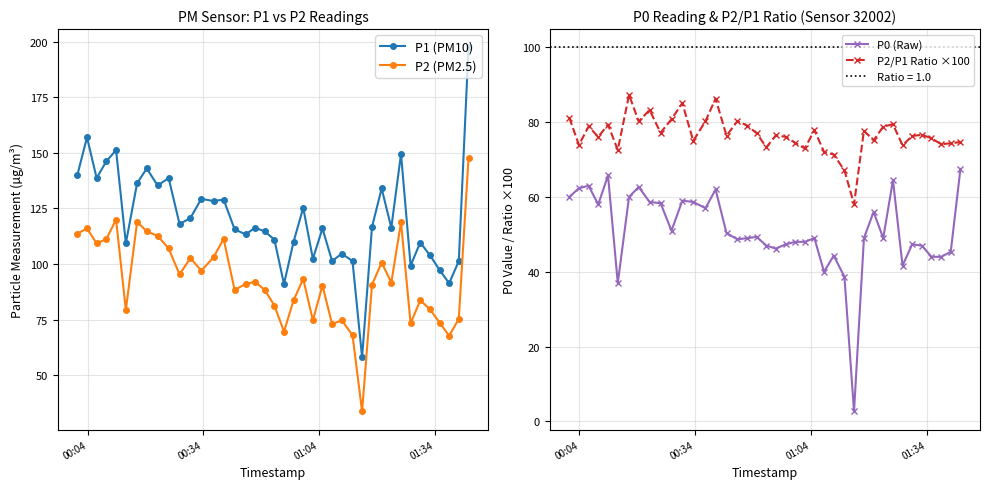

Reading right to left, extract all data points from this chart.

P1 (PM10): 197.5	101.3	91.3	97.3	104.0	109.7	99.3	149.5	116.3	134.0	116.7	58.0	101.3	104.7	101.3	116.0	102.3	125.3	110.0	91.0	111.0	114.7	116.3	113.3	115.7	129.0	128.3	129.3	120.7	118.0	138.7	135.3	143.0	136.3	109.3	151.2	146.2	138.7	157.0	140.0
P2 (PM2.5): 147.5	75.3	67.7	73.7	79.7	83.7	73.3	118.8	91.7	100.7	90.7	33.7	68.0	74.7	73.0	90.3	74.7	93.3	83.7	69.6	81.3	88.3	92.0	91.0	88.3	111.3	103.0	97.0	102.7	95.3	107.0	112.7	114.7	119.0	79.3	120.0	111.2	109.3	116.0	113.7
P0 (Raw): 67.5	45.3	44.0	44.0	47.0	47.3	41.7	64.5	49.0	56.0	49.0	2.7	38.7	44.3	40.0	49.0	48.0	48.0	47.3	46.2	47.0	49.3	49.0	48.7	50.3	62.0	57.0	58.7	59.0	51.0	58.3	58.7	62.7	60.0	37.0	65.8	58.0	63.0	62.3	60.0
P2/P1 Ratio ×100: 74.7	74.3	74.1	75.7	76.6	76.3	73.8	79.4	78.8	75.1	77.7	58.1	67.1	71.3	72.0	77.9	73.0	74.5	76.1	76.5	73.3	77.0	79.1	80.3	76.4	86.3	80.3	75.0	85.1	80.8	77.2	83.3	80.2	87.3	72.6	79.3	76.1	78.8	73.9	81.2